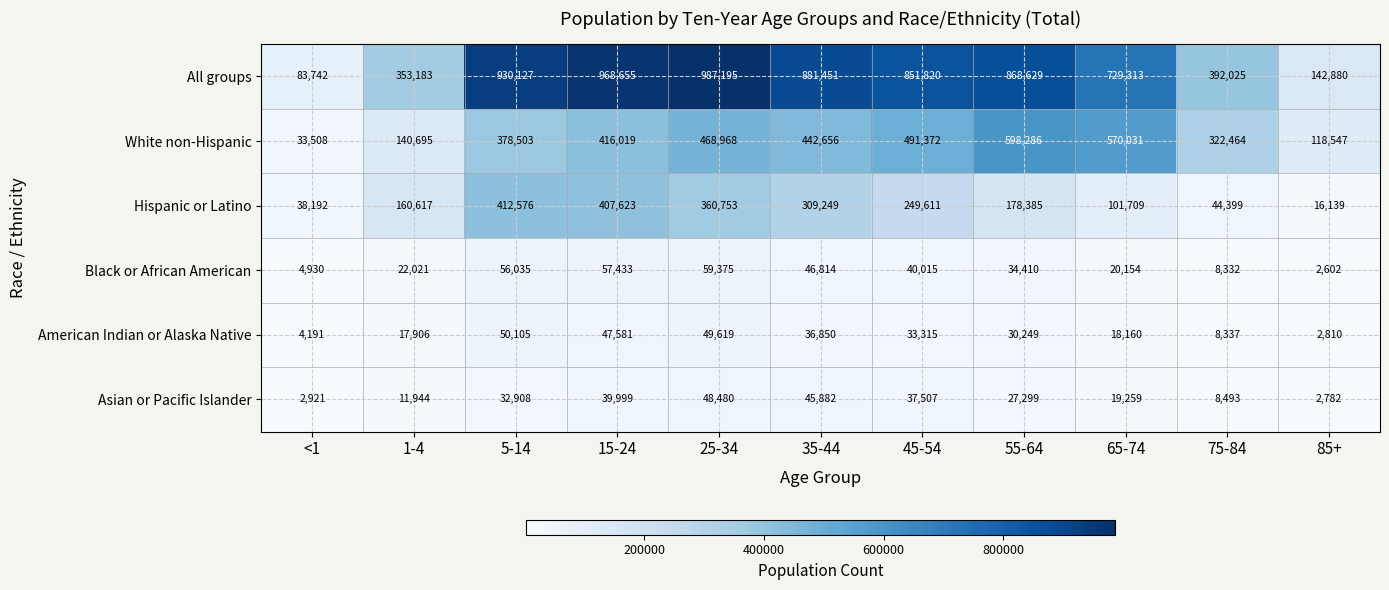

List the series in order of their peak value, lowest first.

Asian or Pacific Islander, American Indian or Alaska Native, Black or African American, Hispanic or Latino, White non-Hispanic, All groups